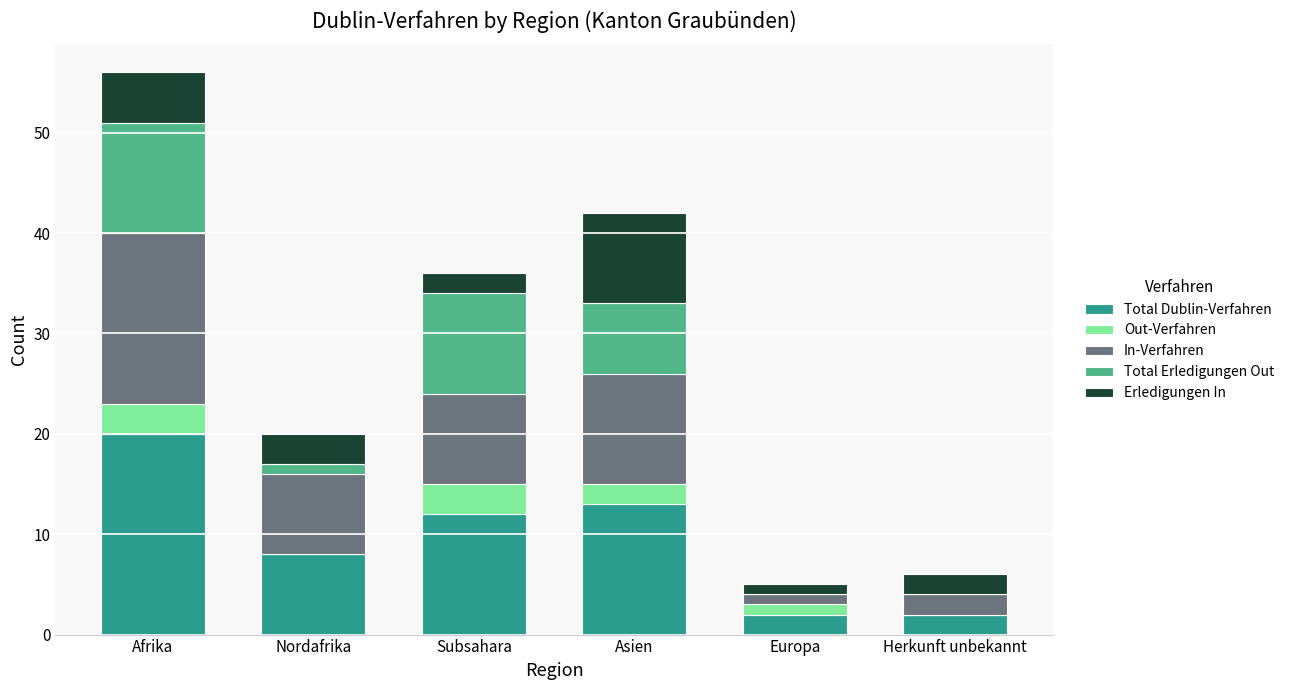

At which category is the sum across all series the highest?

Afrika